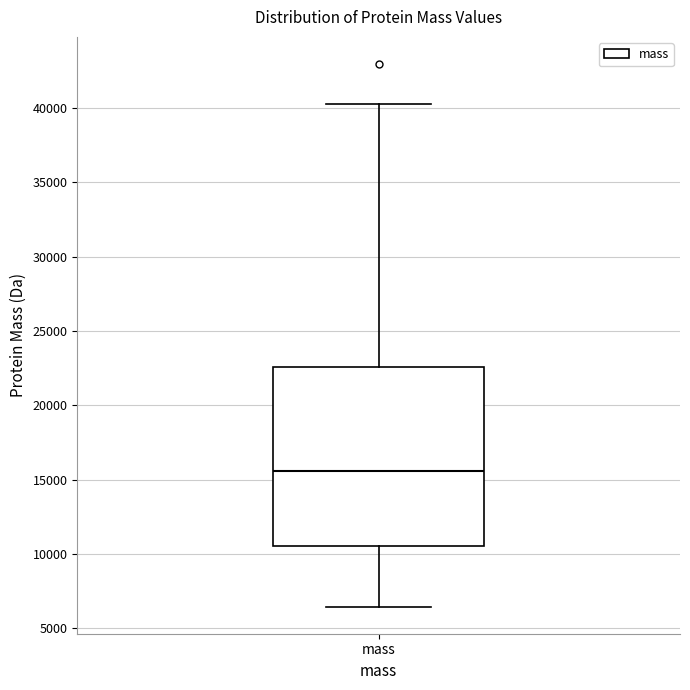

Where does the upper whisker of the box for mass end on the y-axis? The values are not printed on the chart, so give them approximately, as read against the axis.

40000